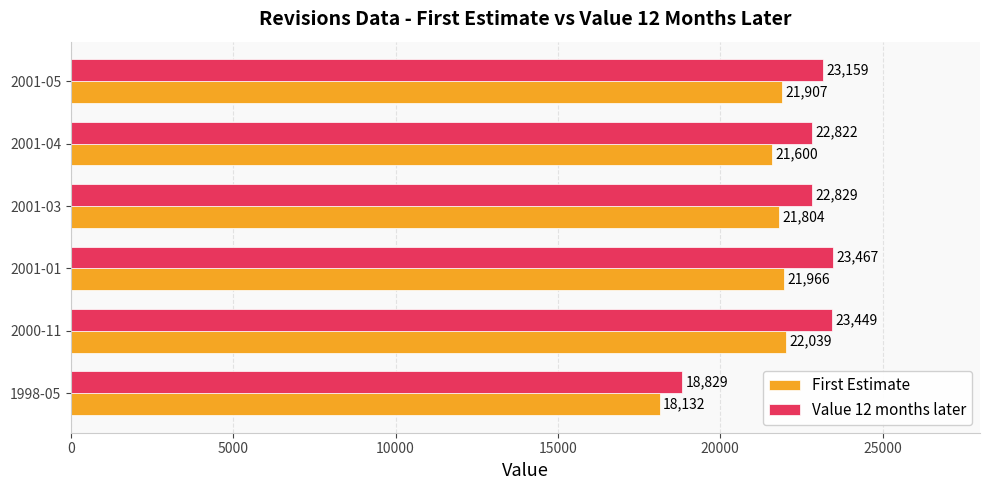

Read the First Estimate value at 2001-04, to the nearest 50.

21600